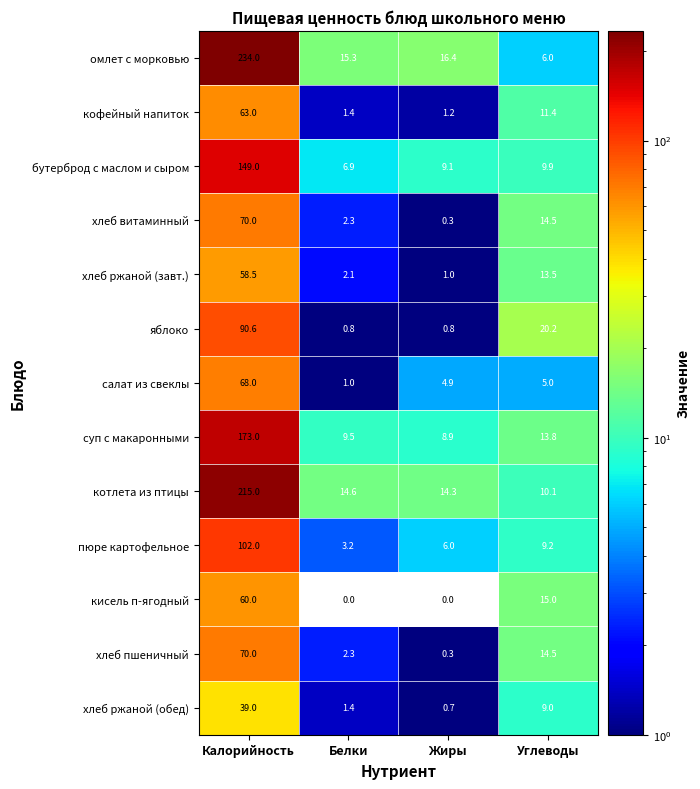

How many distinct data groups are displayed?

13